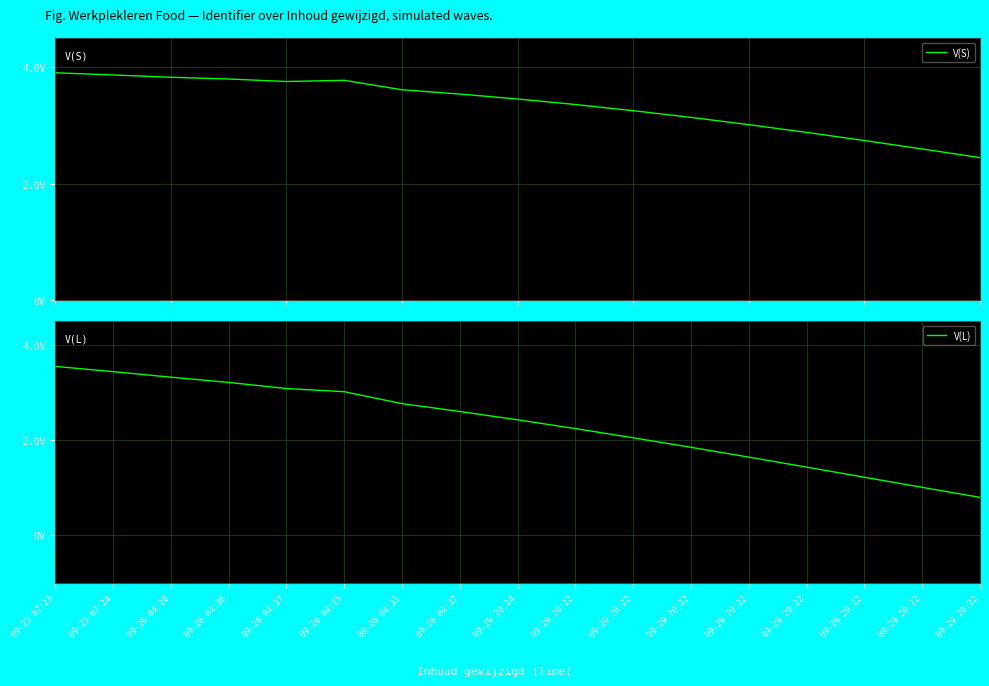

How many lines are shown in the chart?

2